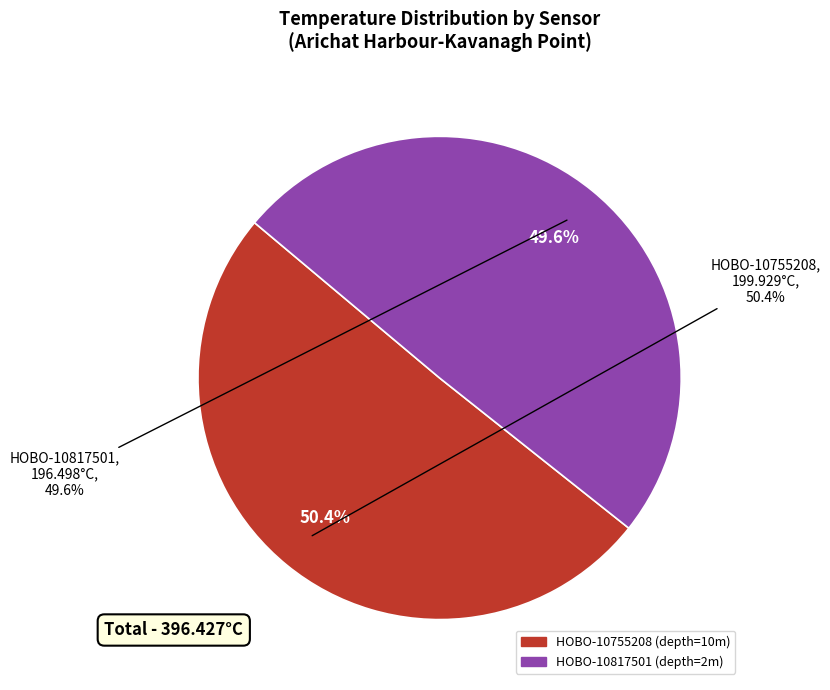

What portion of the pie excludes 24?

97.4%